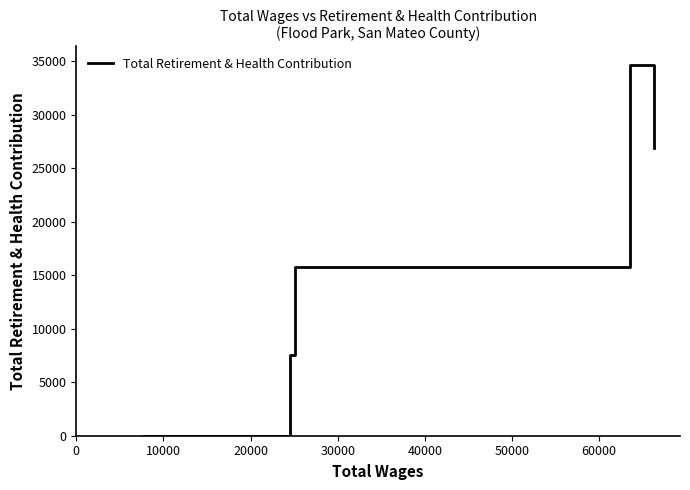

True or false: the data has more than 0 interior local peaks.

True